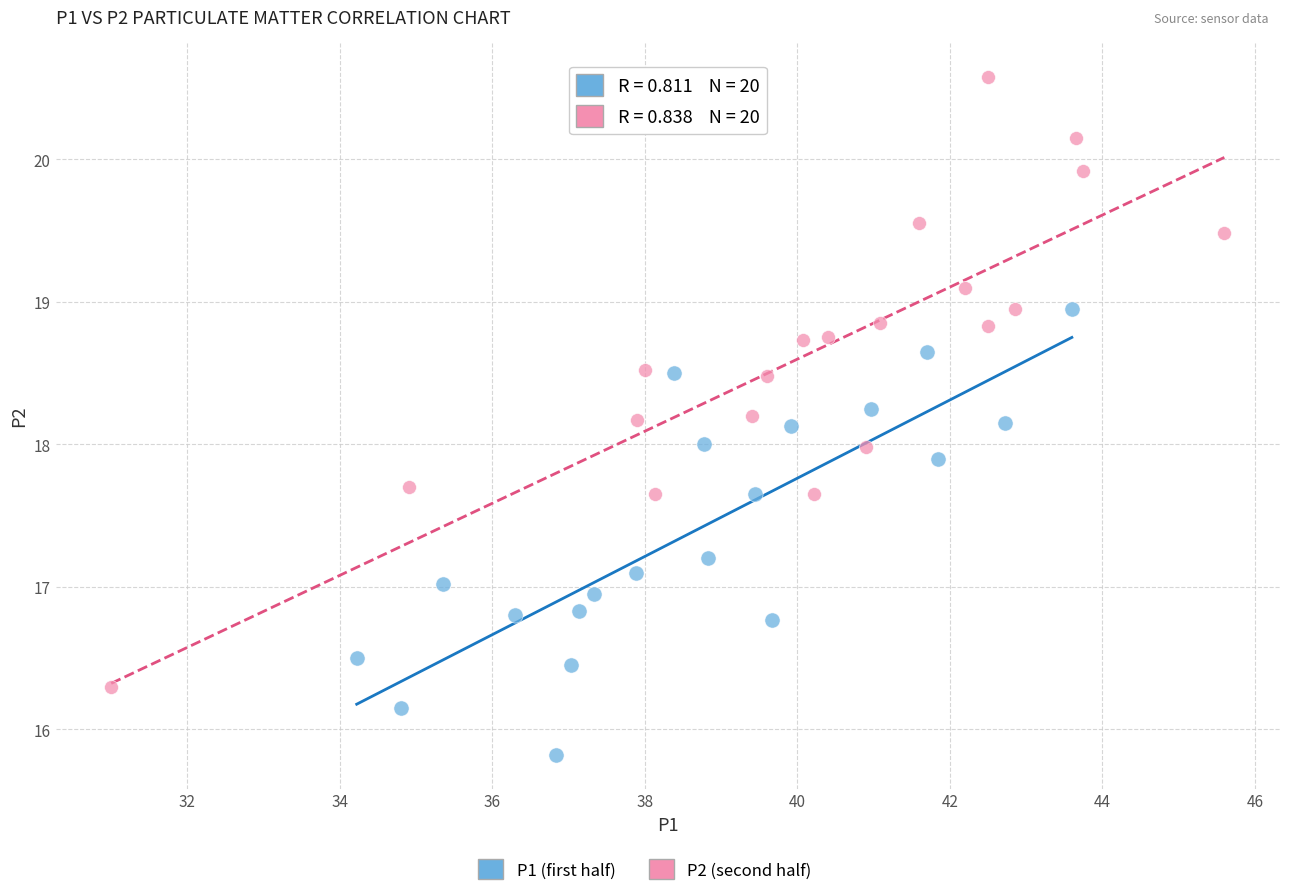

Which series contains the highest Y value?

P2 (second half)